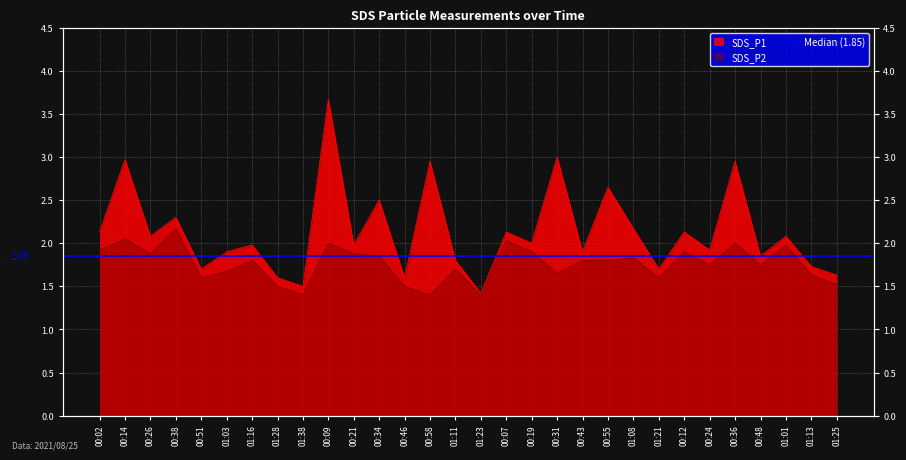

List the series in order of their peak value, lowest first.

SDS_P2, SDS_P1